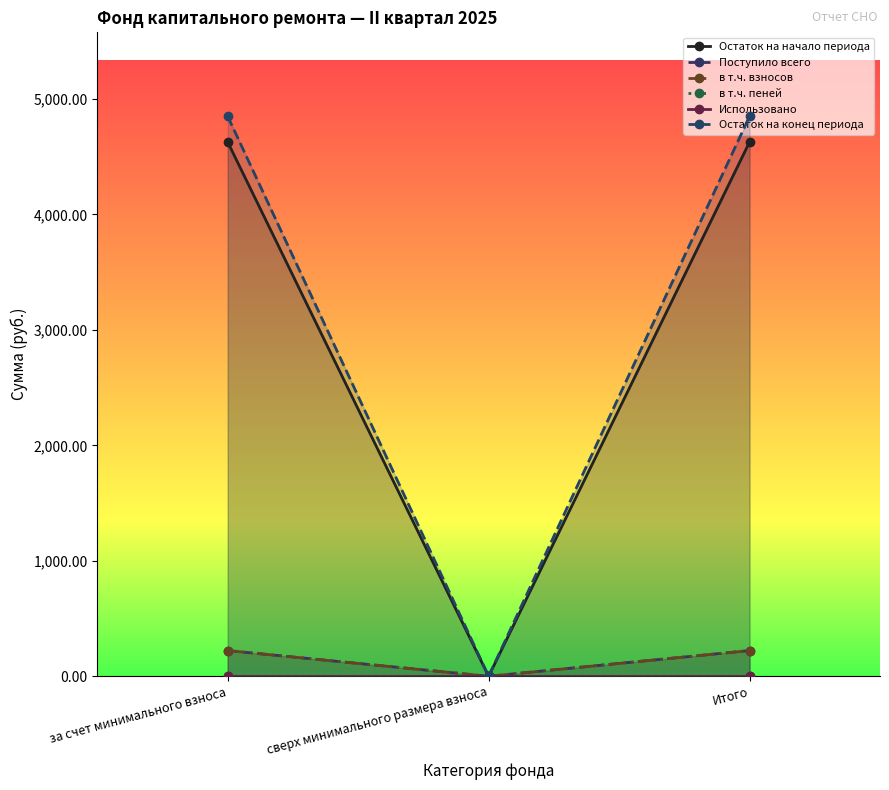

Which series has the widest spread of values?

Остаток на конец периода